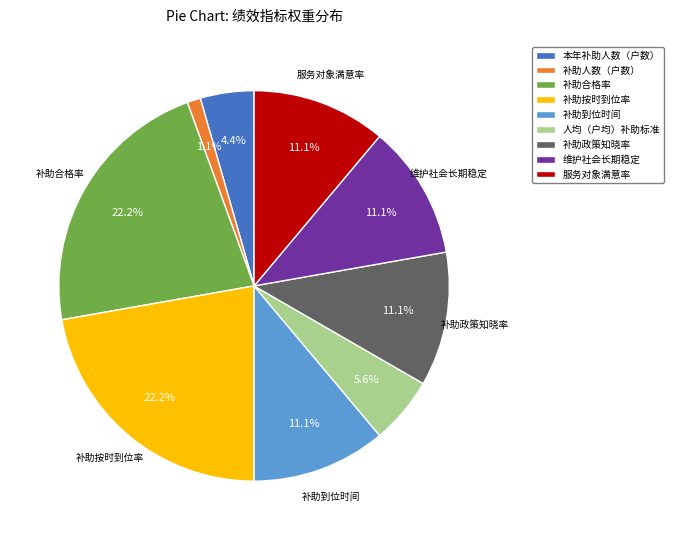

Does 补助合格率 represent more than half of the total?

No